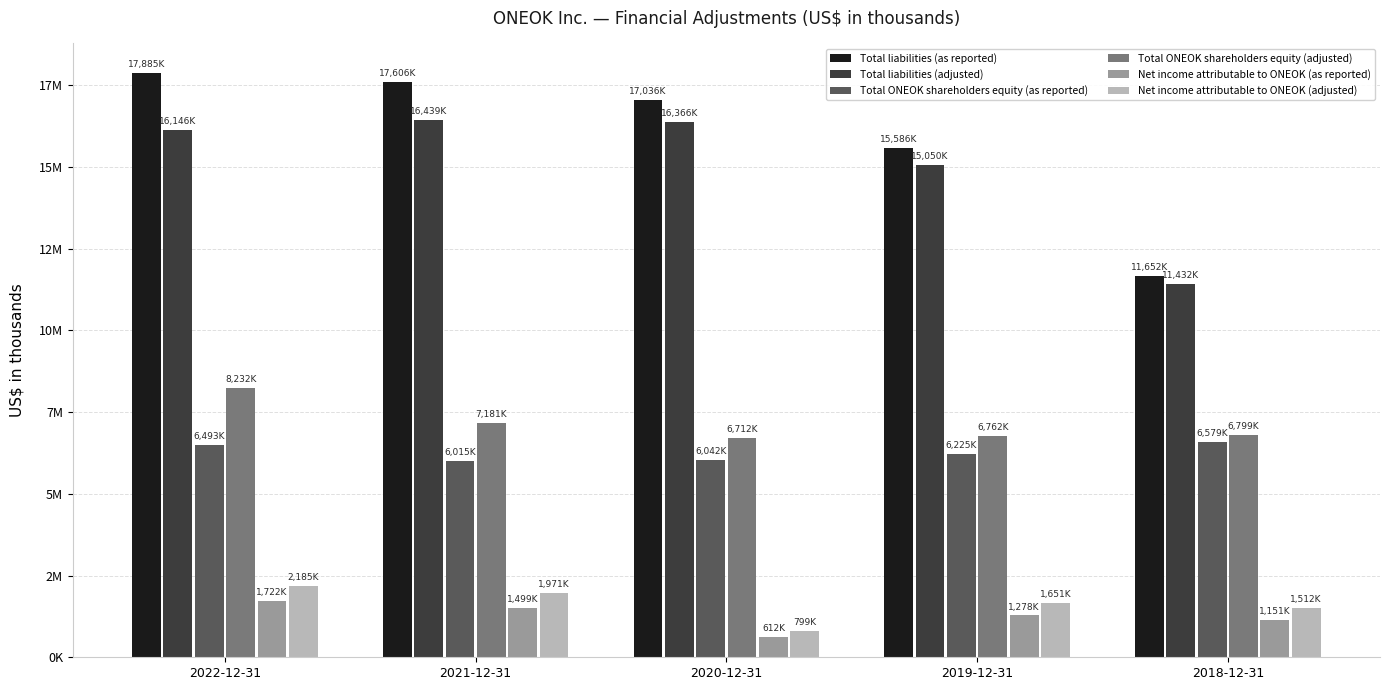

Reading left to right, what are all the values shown in this chart?

Total liabilities (as reported): 2022-12-31=17885209	2021-12-31=17606450	2020-12-31=17036356	2019-12-31=15586170	2018-12-31=11652128
Total liabilities (adjusted): 2022-12-31=16146684	2021-12-31=16439760	2020-12-31=16366659	2019-12-31=15050107	2018-12-31=11432397
Total ONEOK shareholders equity (as reported): 2022-12-31=6493885	2021-12-31=6015163	2020-12-31=6042398	2019-12-31=6225951	2018-12-31=6579543
Total ONEOK shareholders equity (adjusted): 2022-12-31=8232410	2021-12-31=7181853	2020-12-31=6712095	2019-12-31=6762014	2018-12-31=6799274
Net income attributable to ONEOK (as reported): 2022-12-31=1722221	2021-12-31=1499706	2020-12-31=612809	2019-12-31=1278577	2018-12-31=1151703
Net income attributable to ONEOK (adjusted): 2022-12-31=2185640	2021-12-31=1971763	2020-12-31=799539	2019-12-31=1651306	2018-12-31=1512713